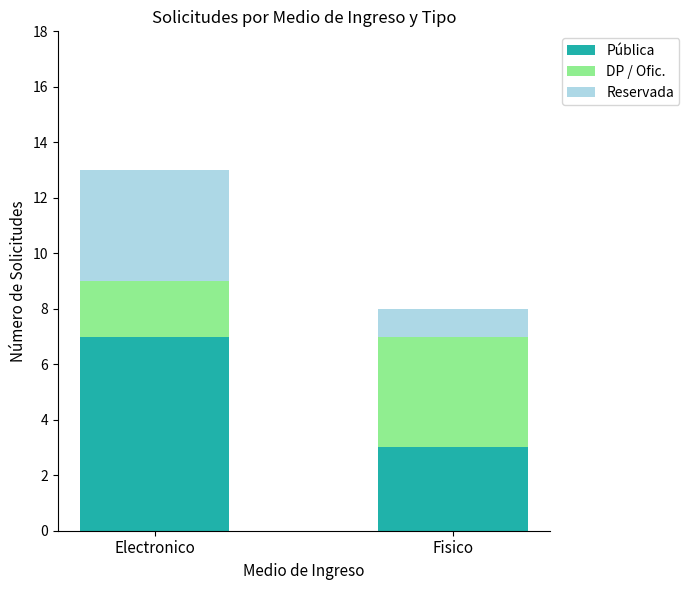

Reading left to right, list the values for the Pública series.

Electronico=7	Fisico=3